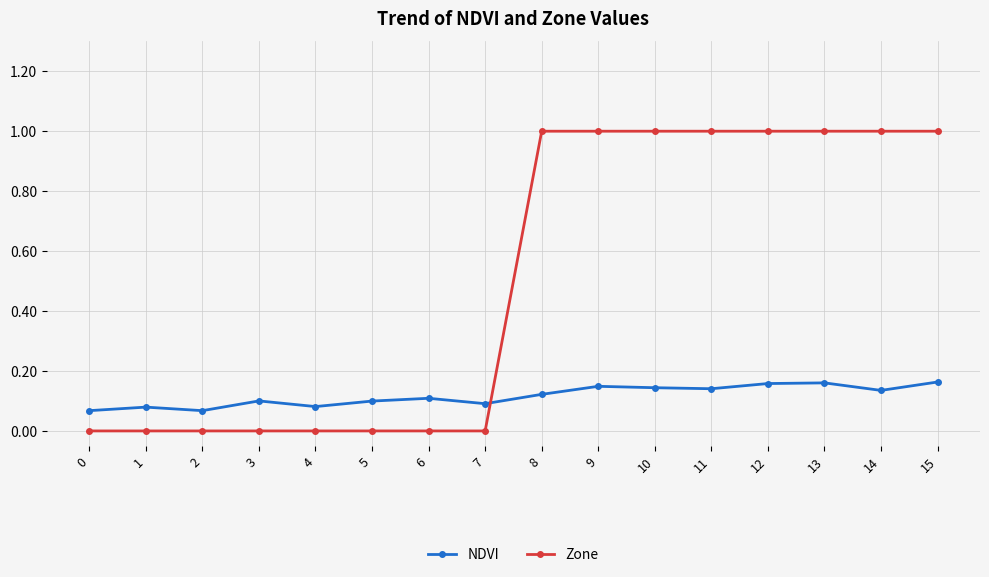

Is it true that NDVI equals 0.0 at 6?

False